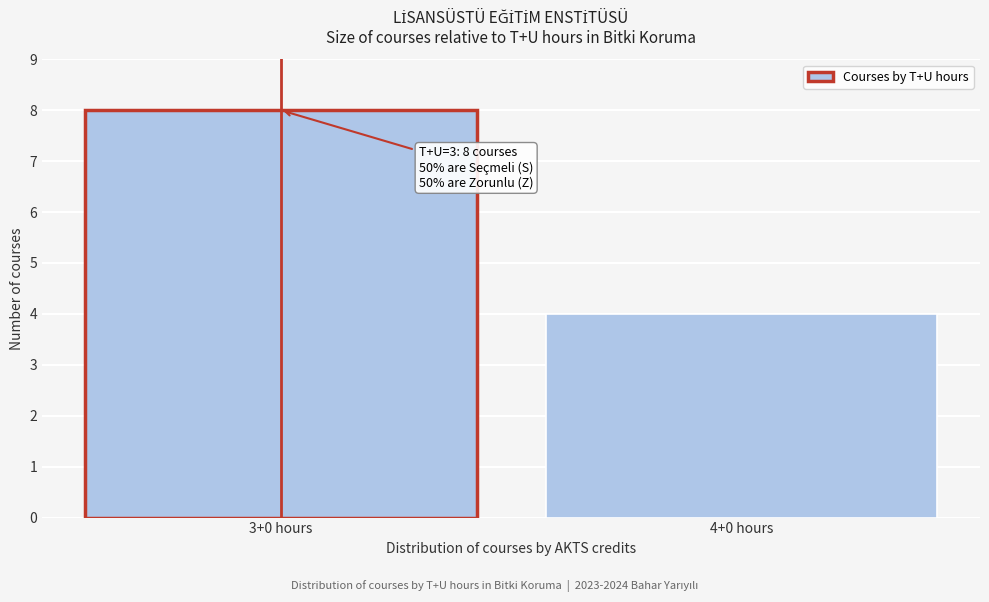

Reading left to right, list all the values displayed in this chart.

3+0 hours=8	4+0 hours=4